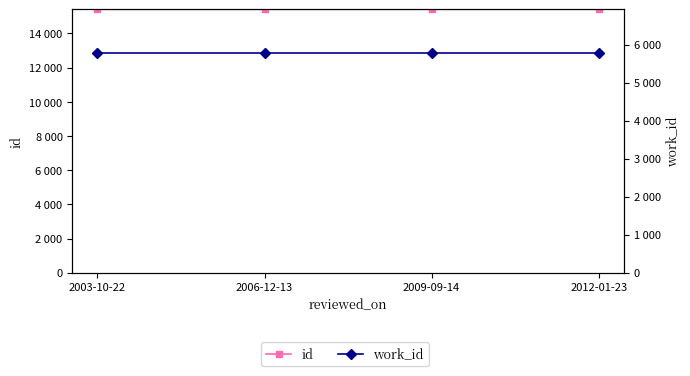

How many categories are shown in the chart?

4